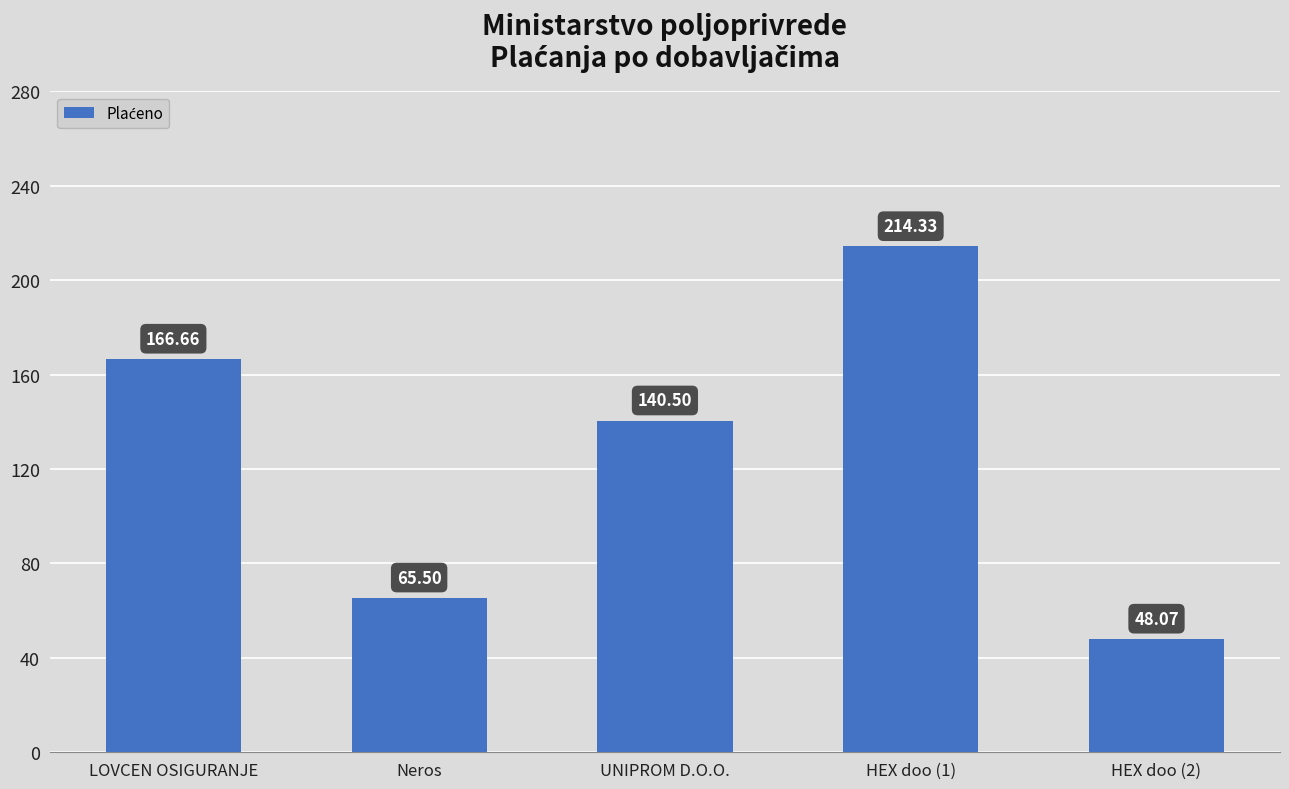

At which category does the chart reach its peak across all series?

HEX doo (1)